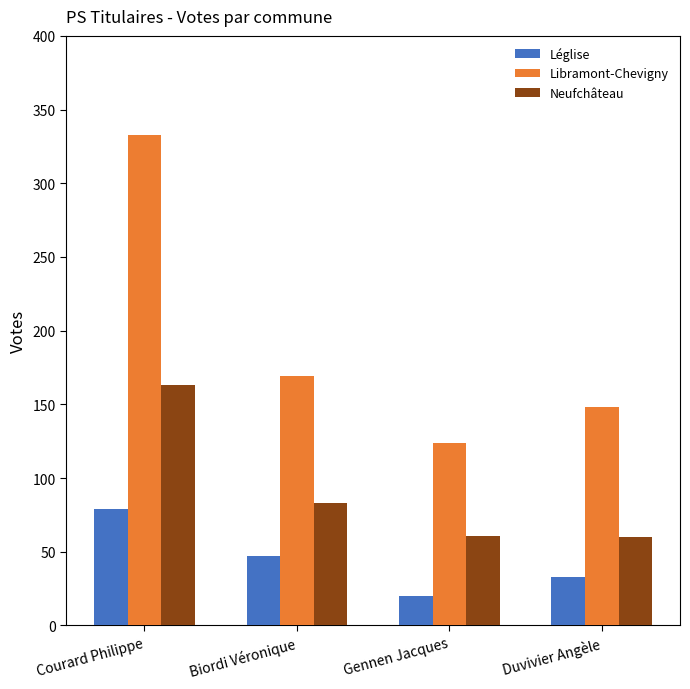

Which label corresponds to the smallest value in the chart?

Gennen Jacques